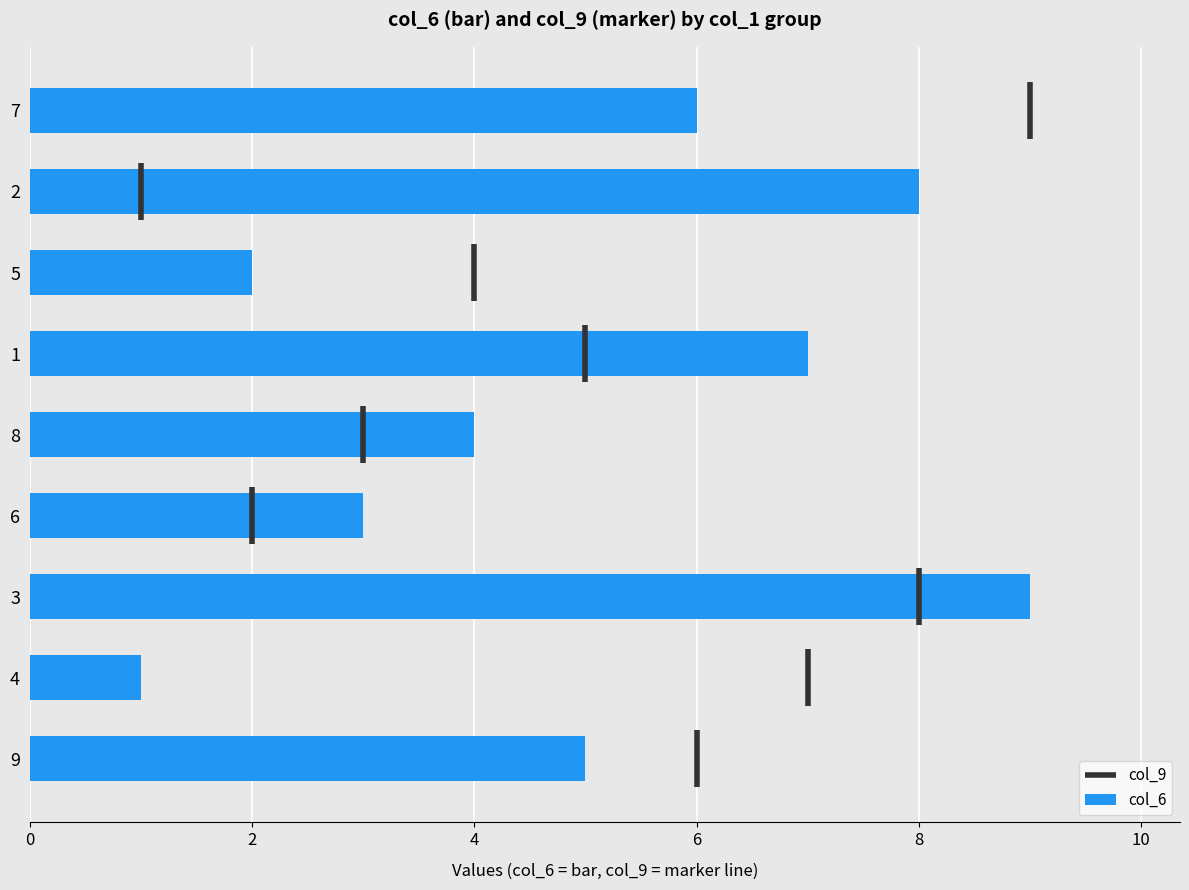

Which category has the lowest value across all series?

4